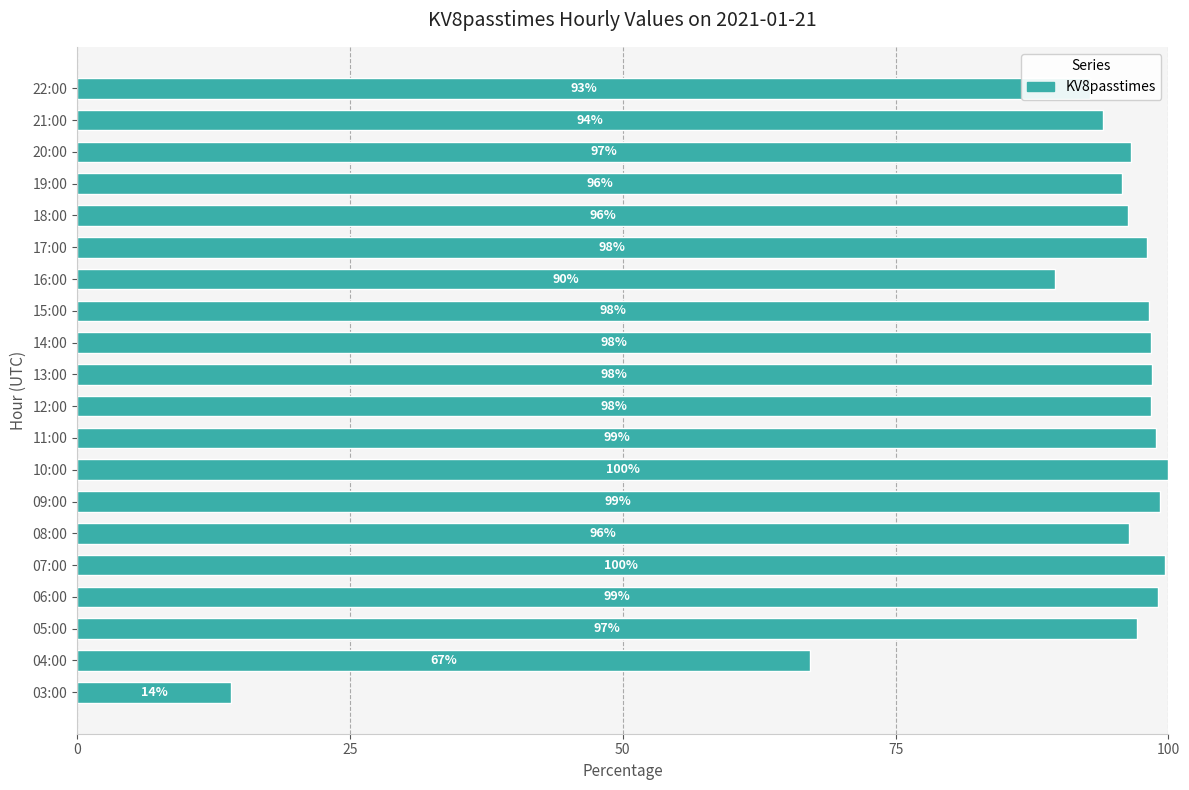

What is the difference between the second highest and second lowest values?

32.5